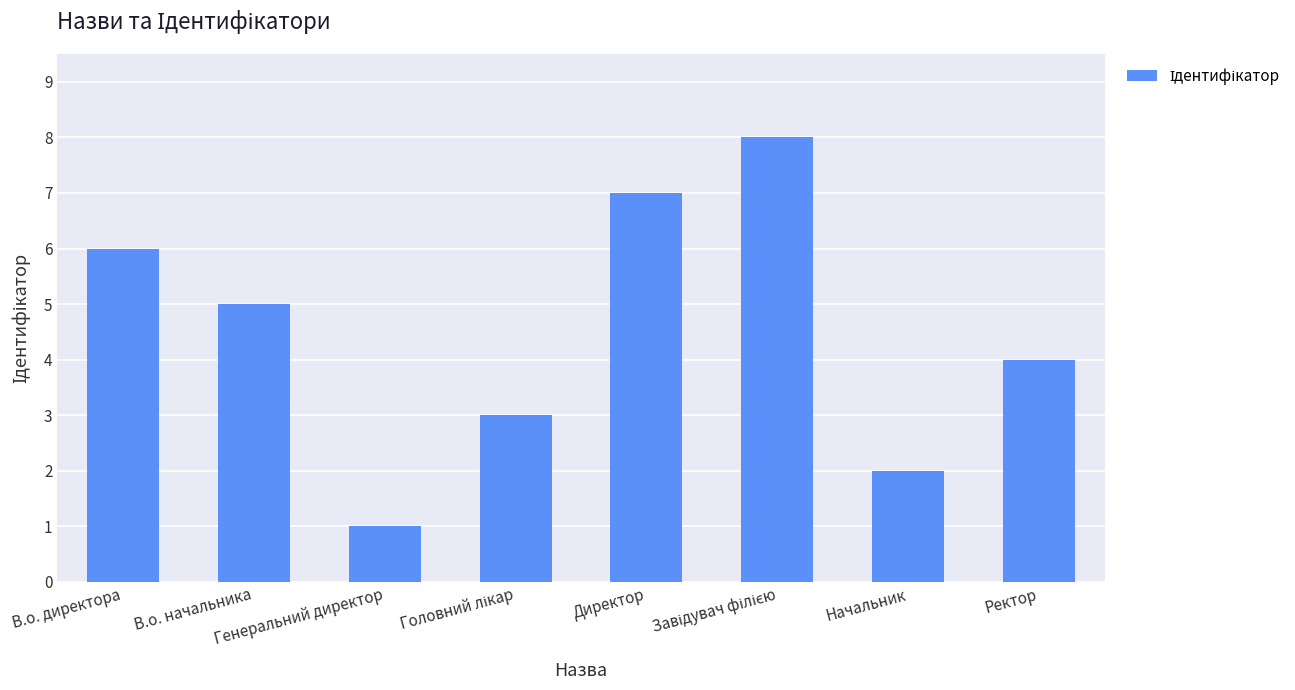

What is the greatest value displayed?

8